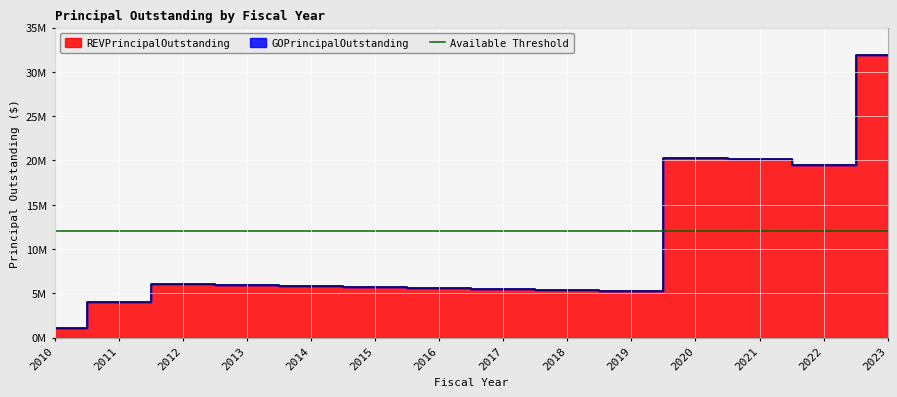

The value at 2012 is 6057000. True or false?

True